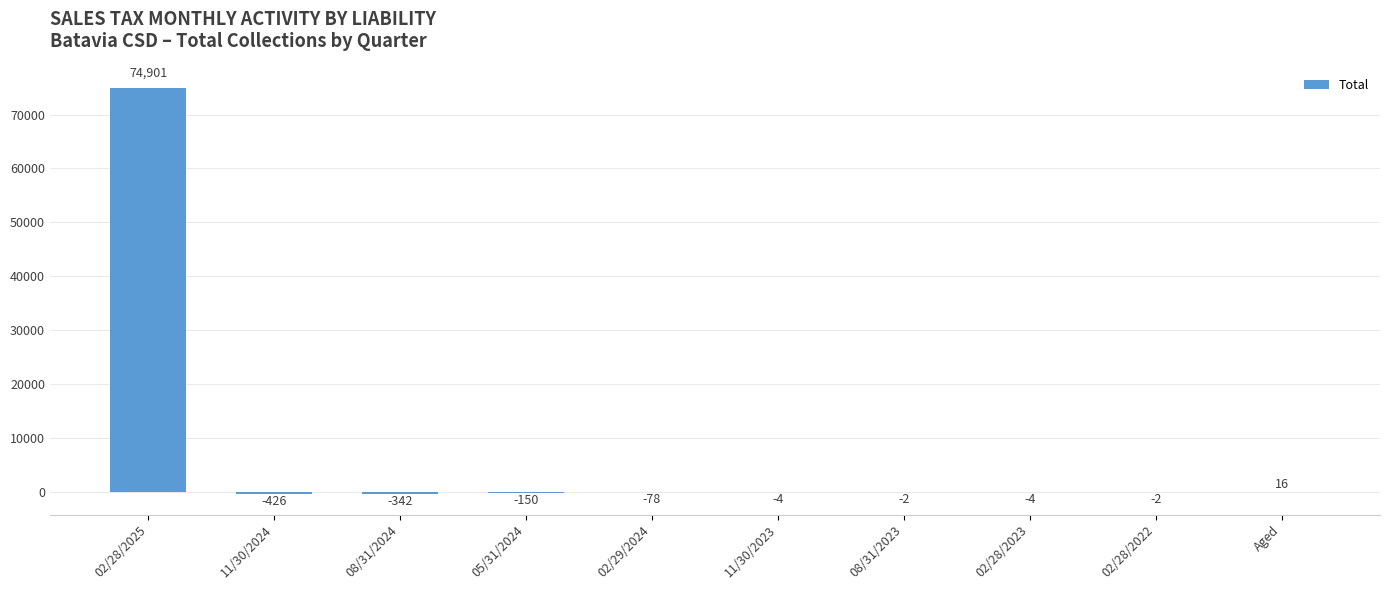

At which label does the data first exceed -3?

02/28/2025